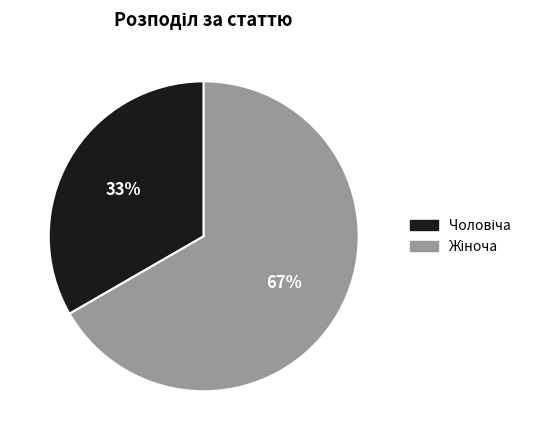

To the nearest percent, what is the average slice percentage?

50%